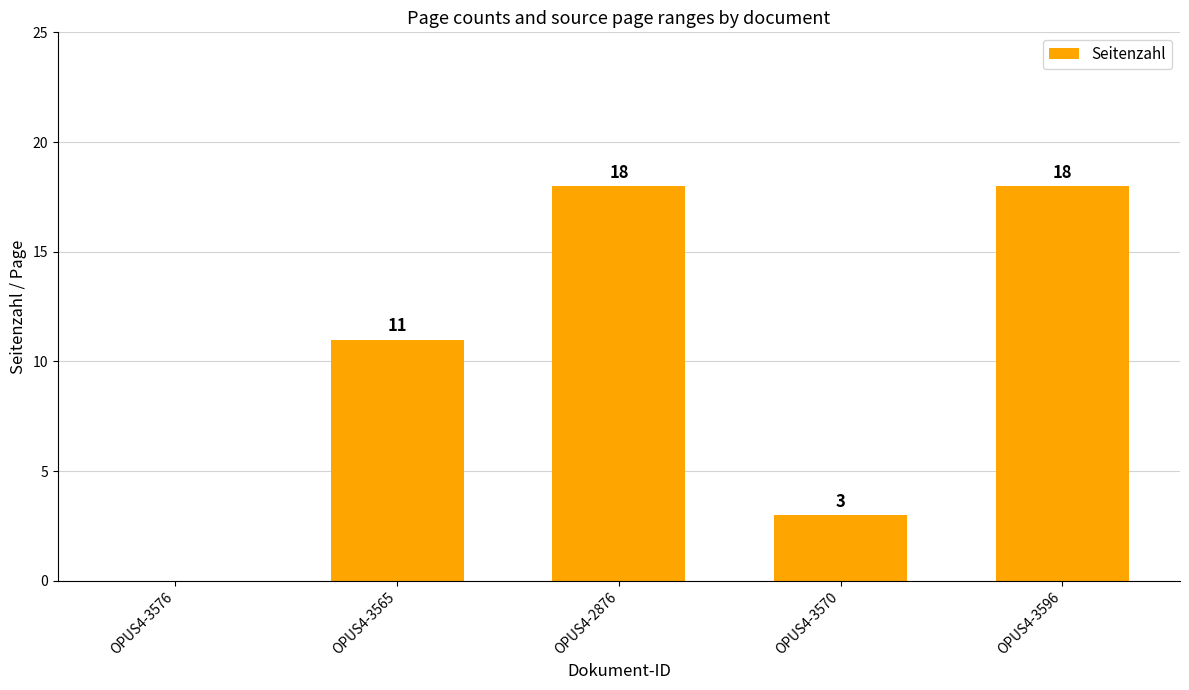

Reading right to left, extract all data points from this chart.

OPUS4-3596=18	OPUS4-3570=3	OPUS4-2876=18	OPUS4-3565=11	OPUS4-3576=0